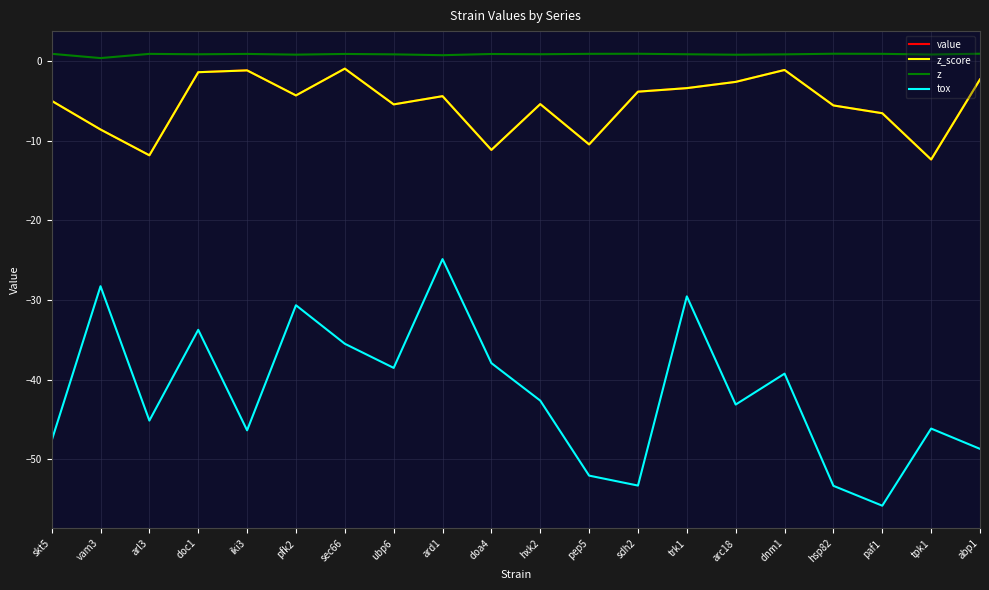

Does the chart have visible grid lines?

Yes